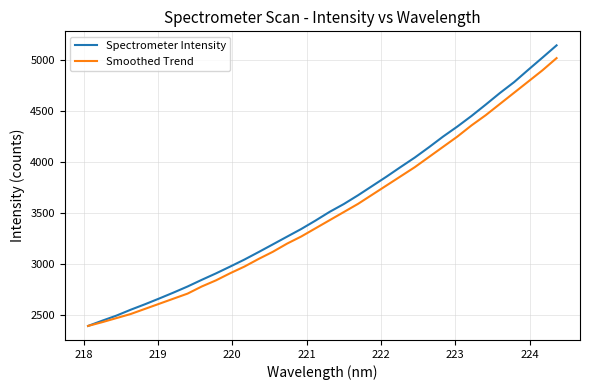

Rank the series by their maximum value, from lowest to highest.

Smoothed Trend, Spectrometer Intensity